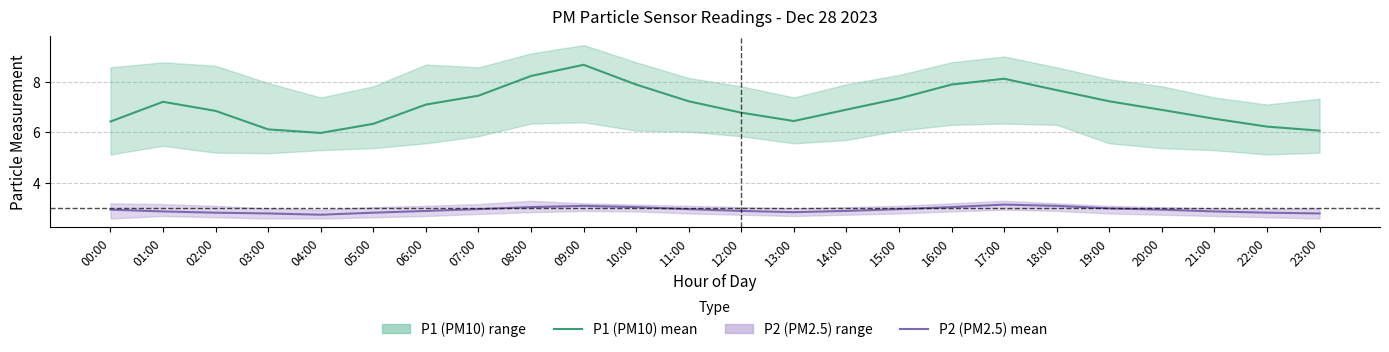

Reading right to left, list all the values displayed in this chart.

P1 (PM10) mean: 23:00=6.1	22:00=6.2	21:00=6.5	20:00=6.9	19:00=7.2	18:00=7.7	17:00=8.1	16:00=7.9	15:00=7.3	14:00=6.9	13:00=6.5	12:00=6.8	11:00=7.2	10:00=7.9	09:00=8.7	08:00=8.2	07:00=7.5	06:00=7.1	05:00=6.3	04:00=6.0	03:00=6.1	02:00=6.8	01:00=7.2	00:00=6.4
P2 (PM2.5) mean: 23:00=2.8	22:00=2.8	21:00=2.9	20:00=3.0	19:00=3.0	18:00=3.1	17:00=3.1	16:00=3.0	15:00=3.0	14:00=2.9	13:00=2.9	12:00=2.9	11:00=3.0	10:00=3.0	09:00=3.1	08:00=3.0	07:00=3.0	06:00=2.9	05:00=2.8	04:00=2.8	03:00=2.8	02:00=2.8	01:00=2.9	00:00=3.0